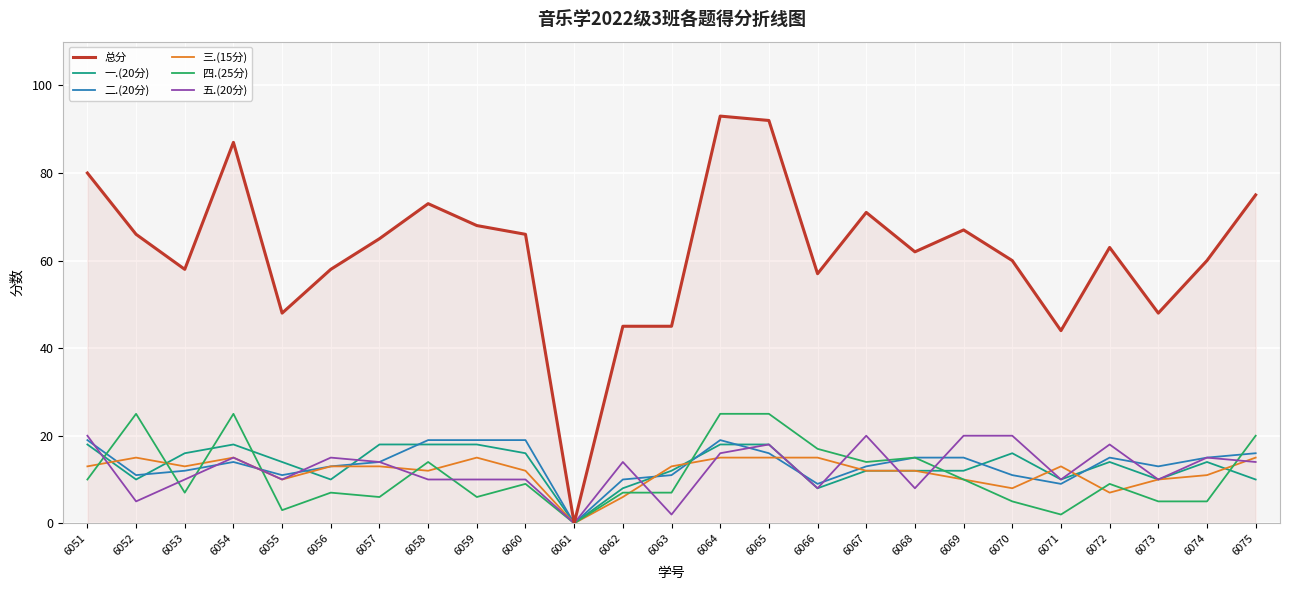

What is the difference between the 一.(20分) values at 6068 and 6054?

6